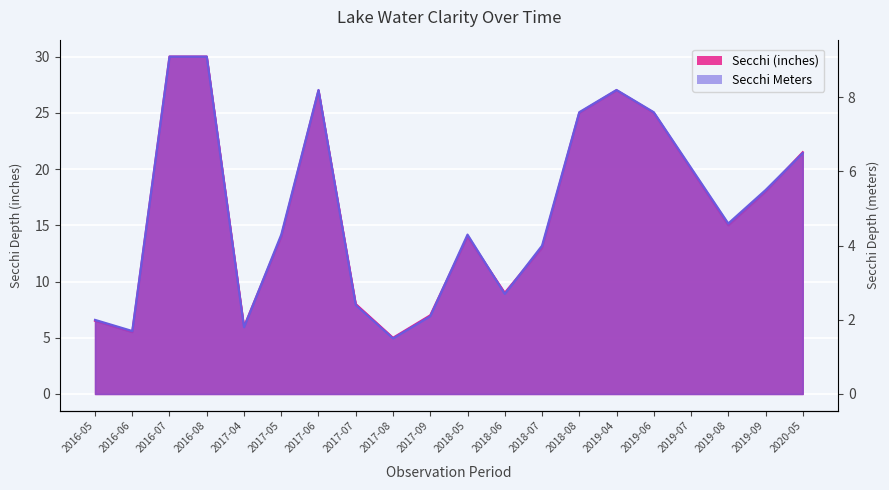

True or false: Secchi Meters and Secchi (inches) cross at least once.

False